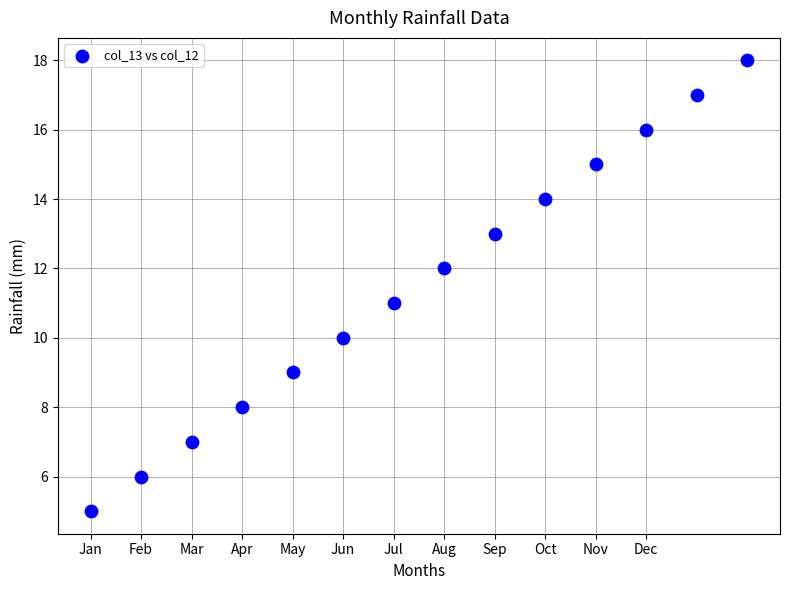

What is the range of X values (max minus min)?

13